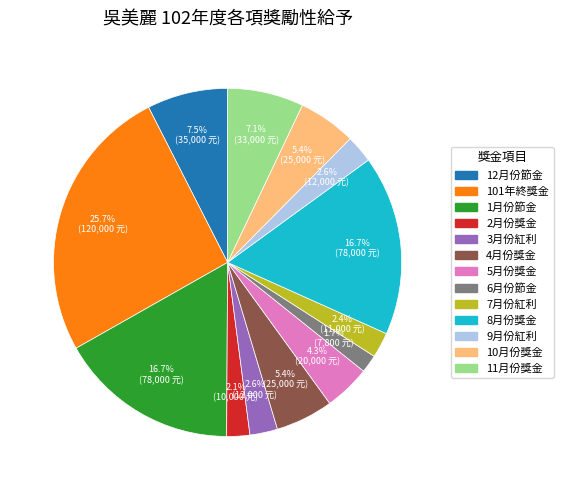

Is there a majority slice in this chart?

No